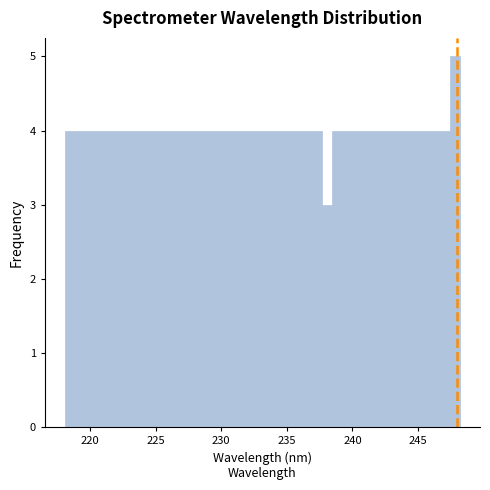

Around what value on the x-axis is the tallest bar? Give the approximate position of its centre, as read against the axis.

248.0